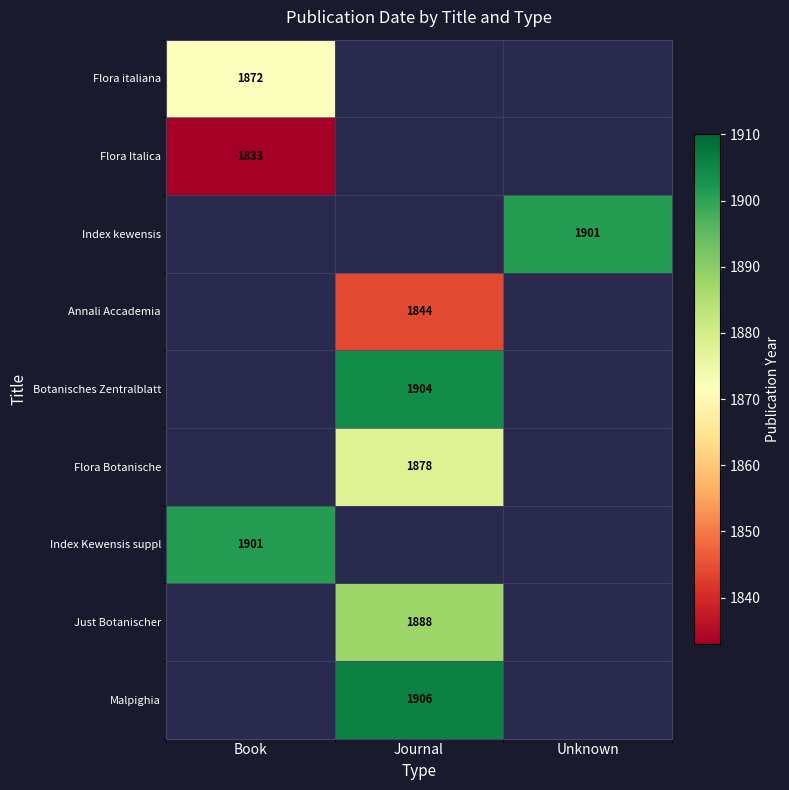

The Flora Botanische series shows 1878 at Journal. True or false?

True